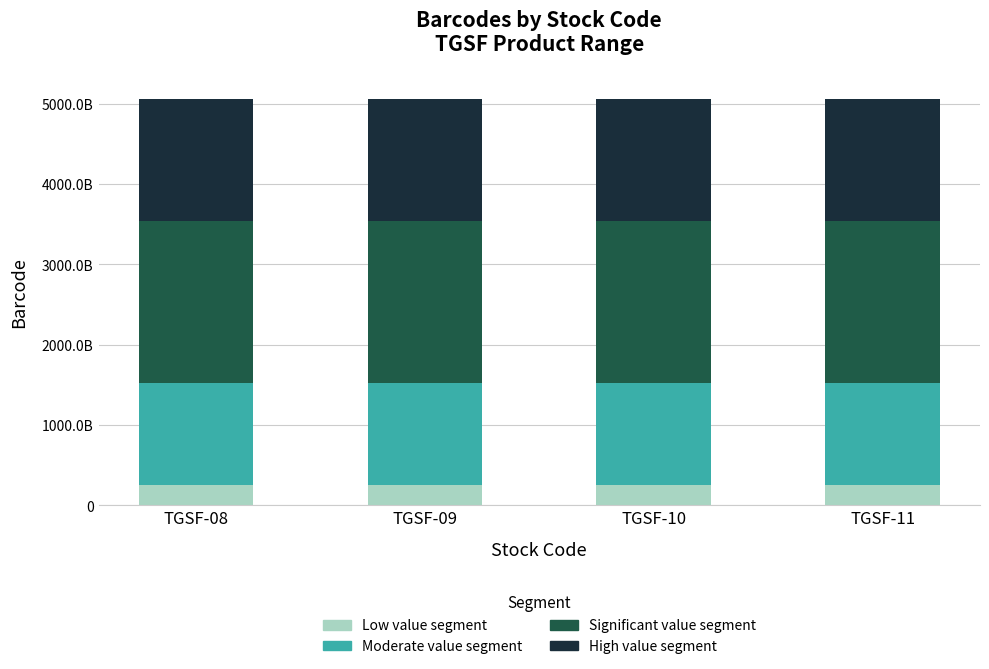

The High value segment series shows 1518012516207.0 at TGSF-10. True or false?

True